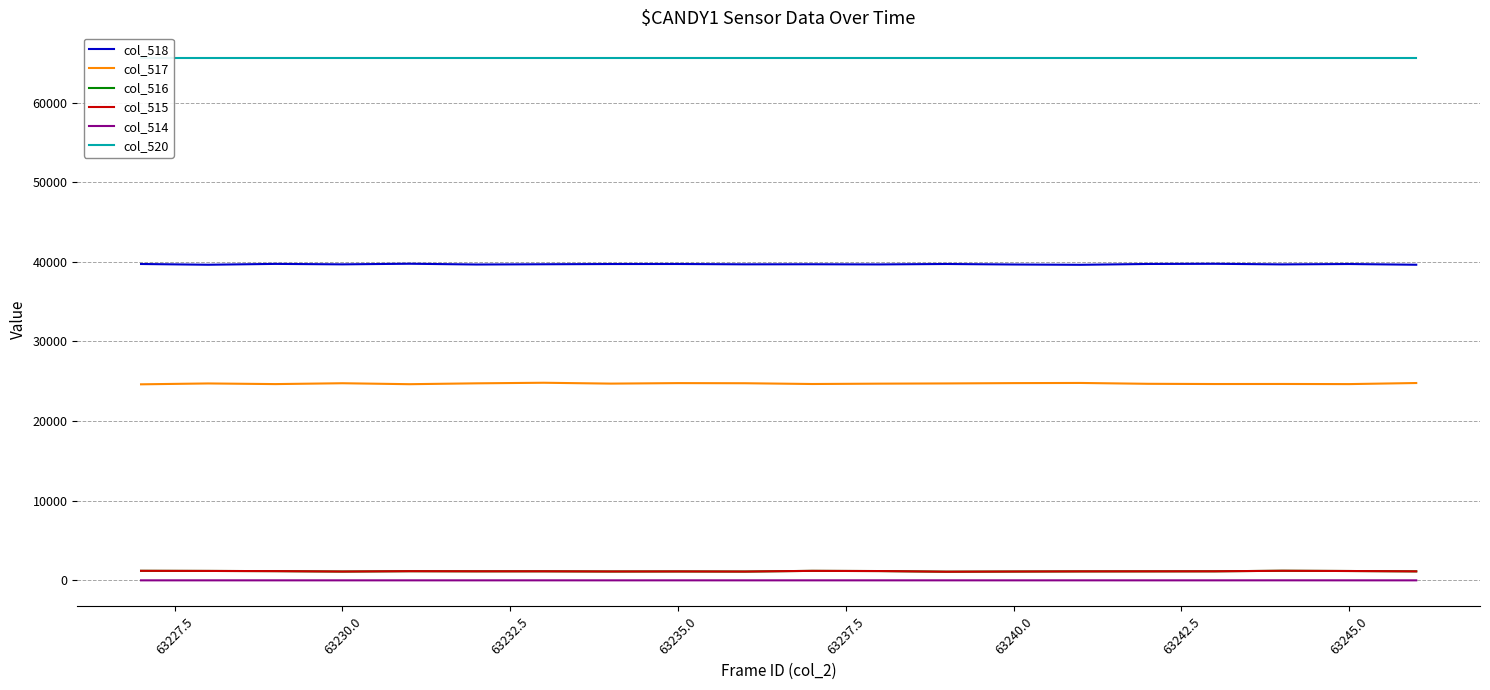

True or false: col_517 has more than 2 points higher than both neighbors.

True